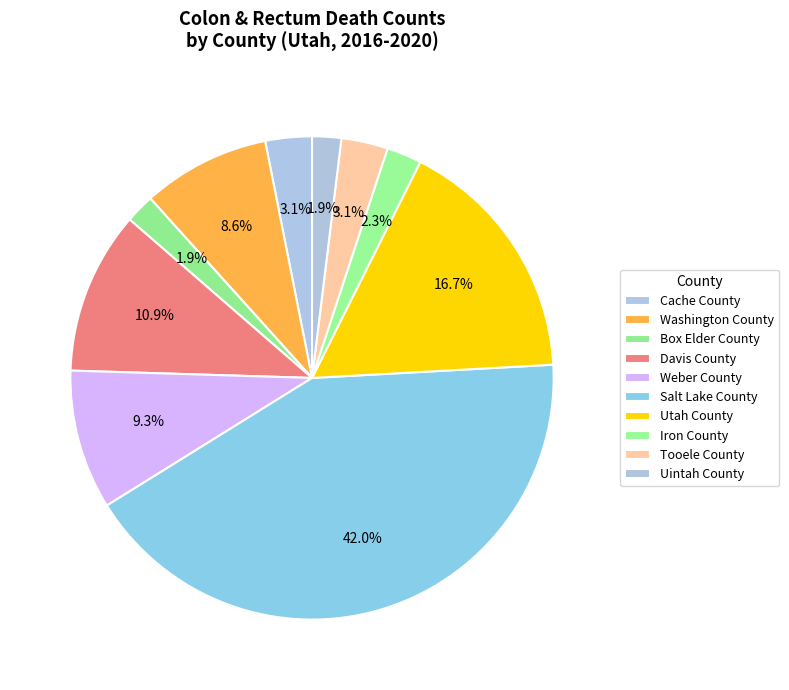

Is there a majority slice in this chart?

No